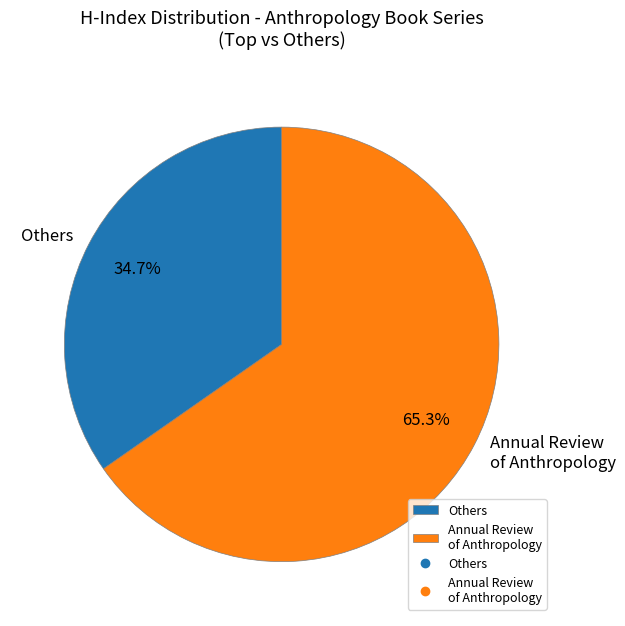

Rank the categories by value from highest to lowest.

Annual Review of Anthropology, Others